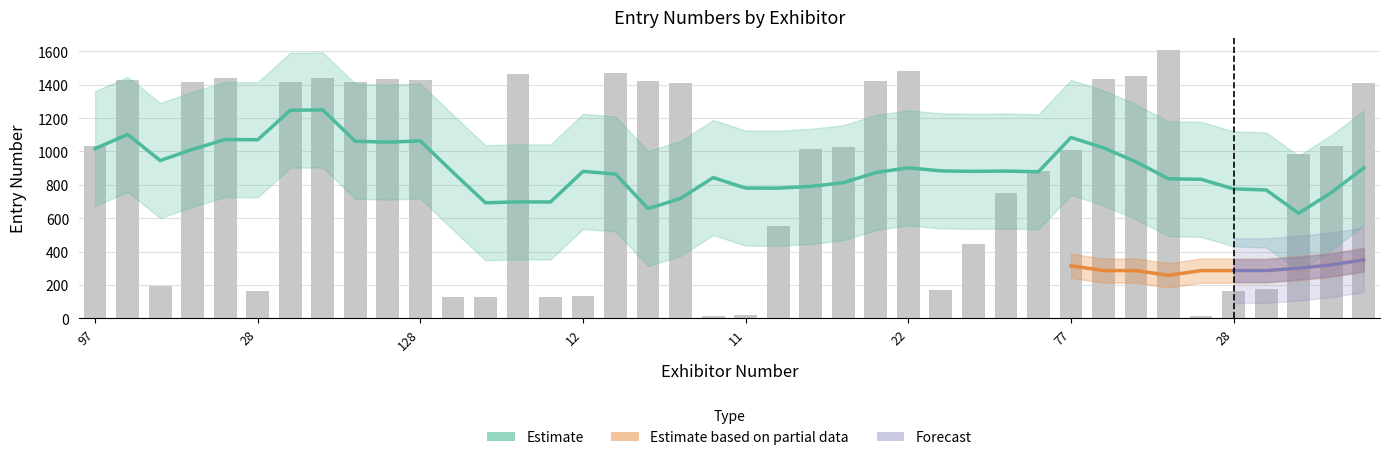

Where is the data nearest to the value 809?

75